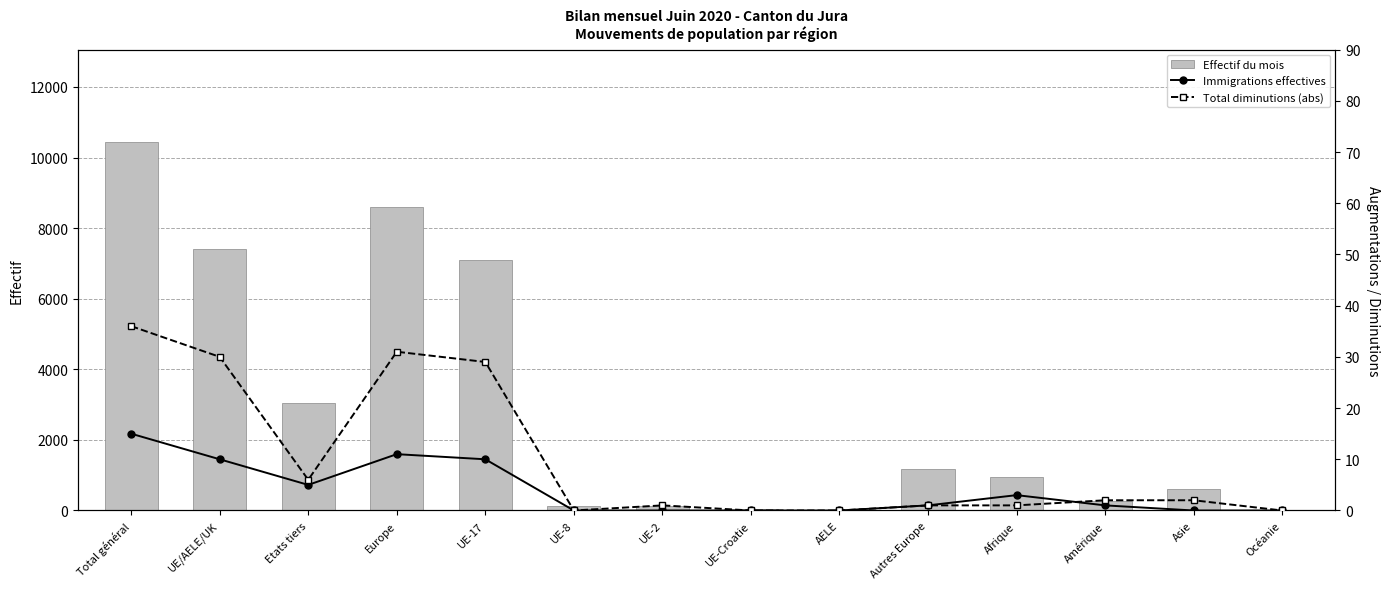

Which series changed the most between UE/AELE/UK and Amérique?

Effectif du mois